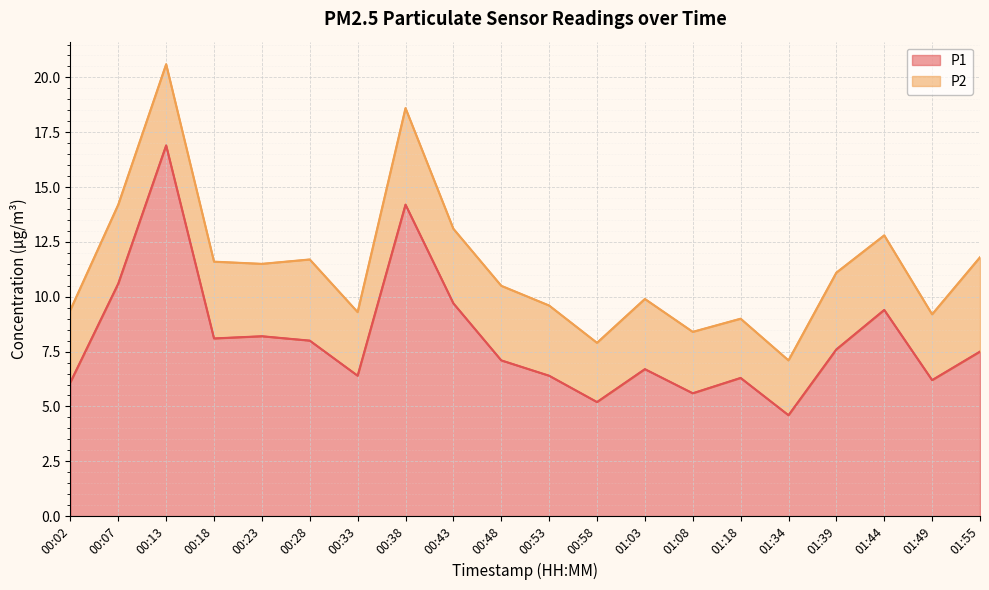

Reading right to left, extract all data points from this chart.

7.5	6.2	9.4	7.6	4.6	6.3	5.6	6.7	5.2	6.4	7.1	9.7	14.2	6.4	8.0	8.2	8.1	16.9	10.6	6.1